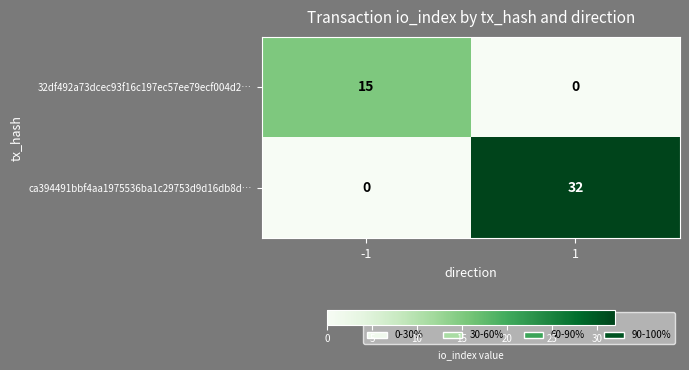

Count the number of data series in this chart.

2